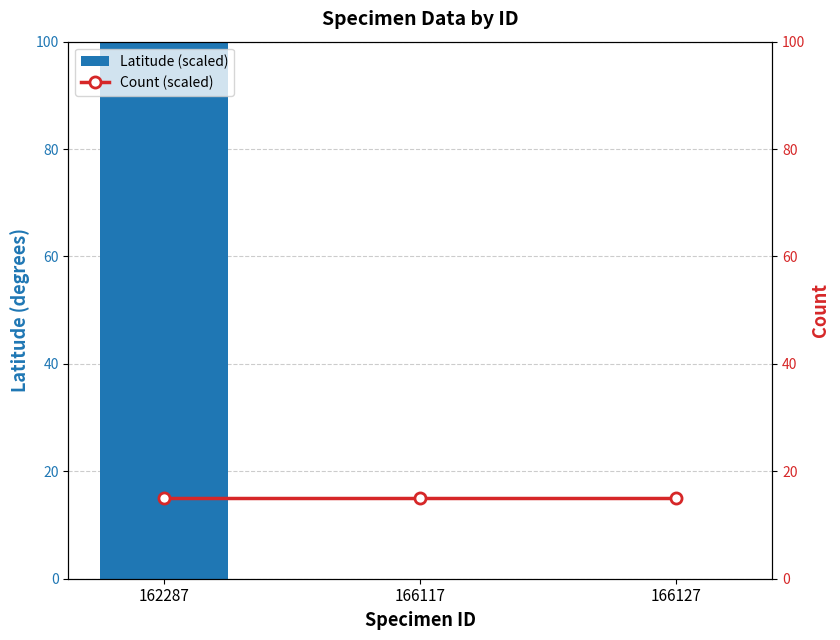

Which series changed the most between 162287 and 166127?

Latitude (scaled)